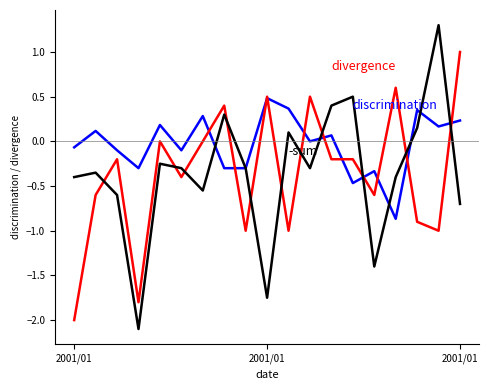

What is the smallest value displayed?

-2.1